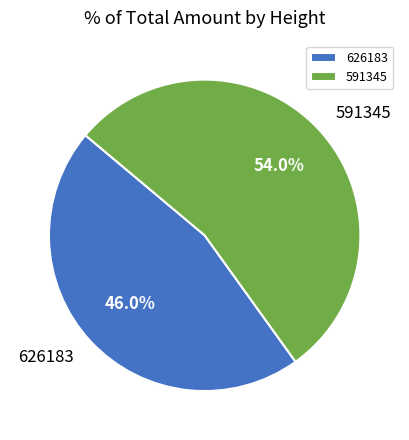

Count the number of slices in the pie.

2